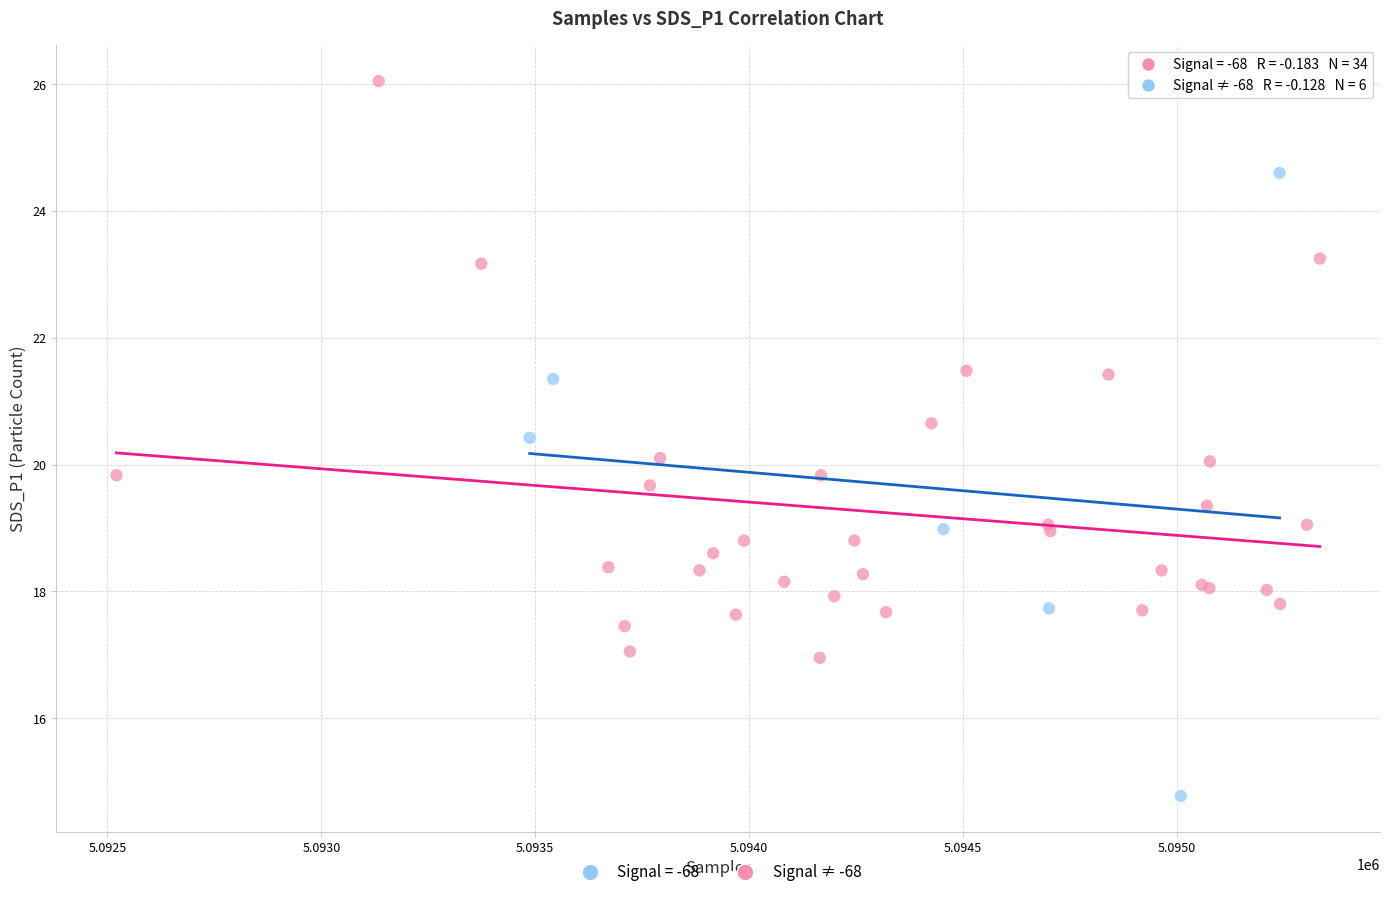

Which series reaches the minimum Y coordinate?

Signal ≠ -68